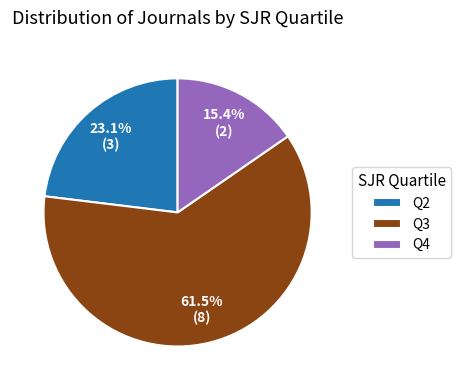

Which category accounts for the majority?

Q3